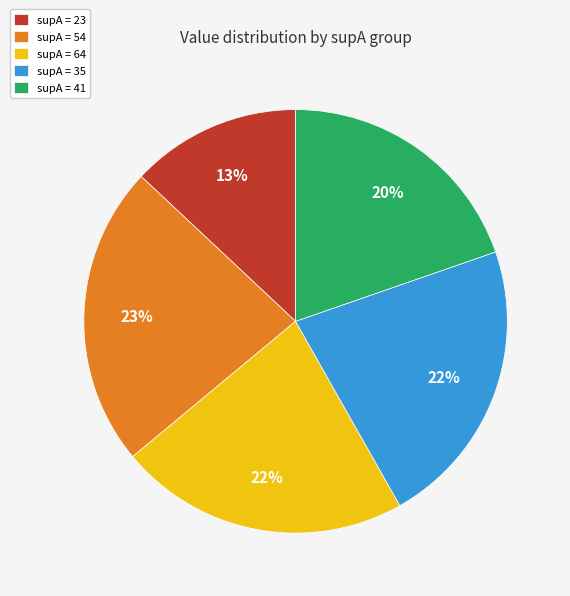

The supA = 23 slice represents 1% of the pie. True or false?

False